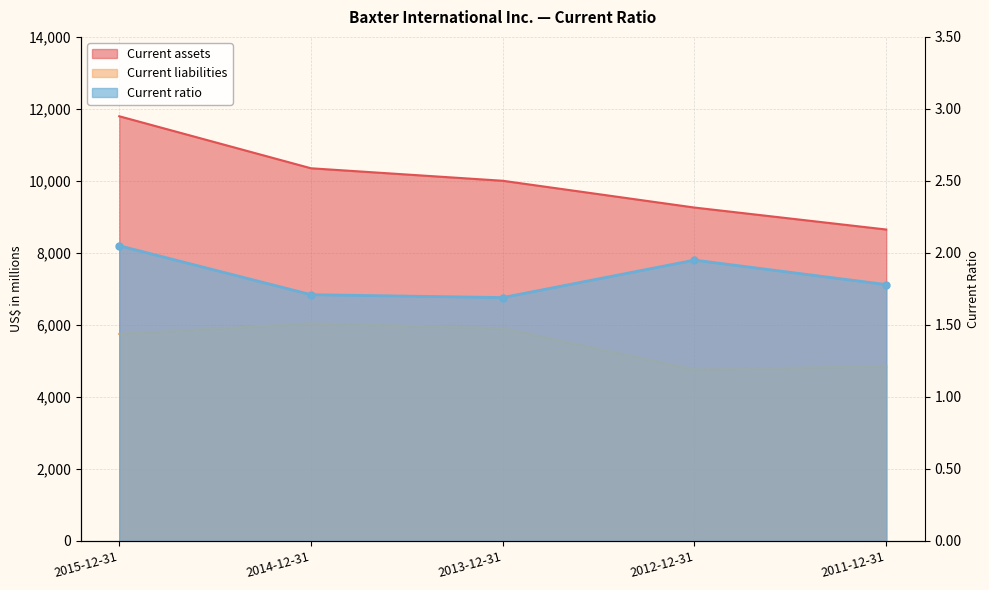

At 2014-12-31, list the series in order from smallest to largest.

Current ratio, Current liabilities, Current assets